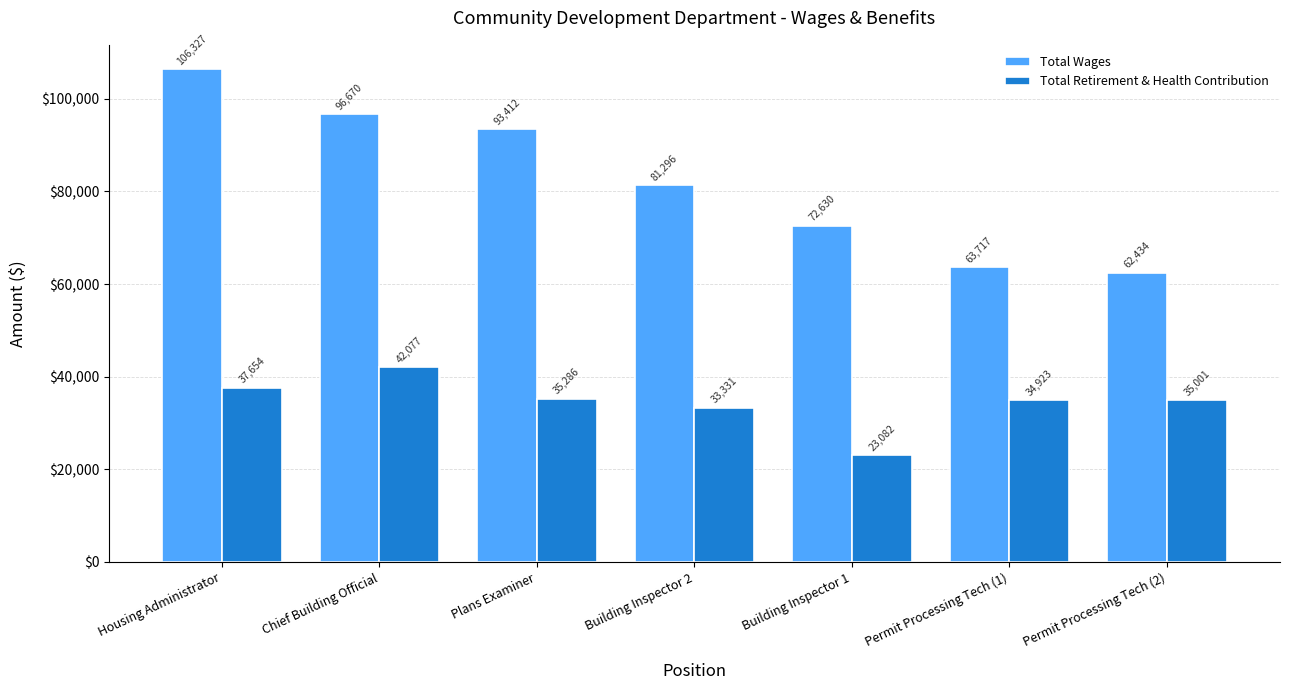

Rank the series by their maximum value, from highest to lowest.

Total Wages, Total Retirement & Health Contribution